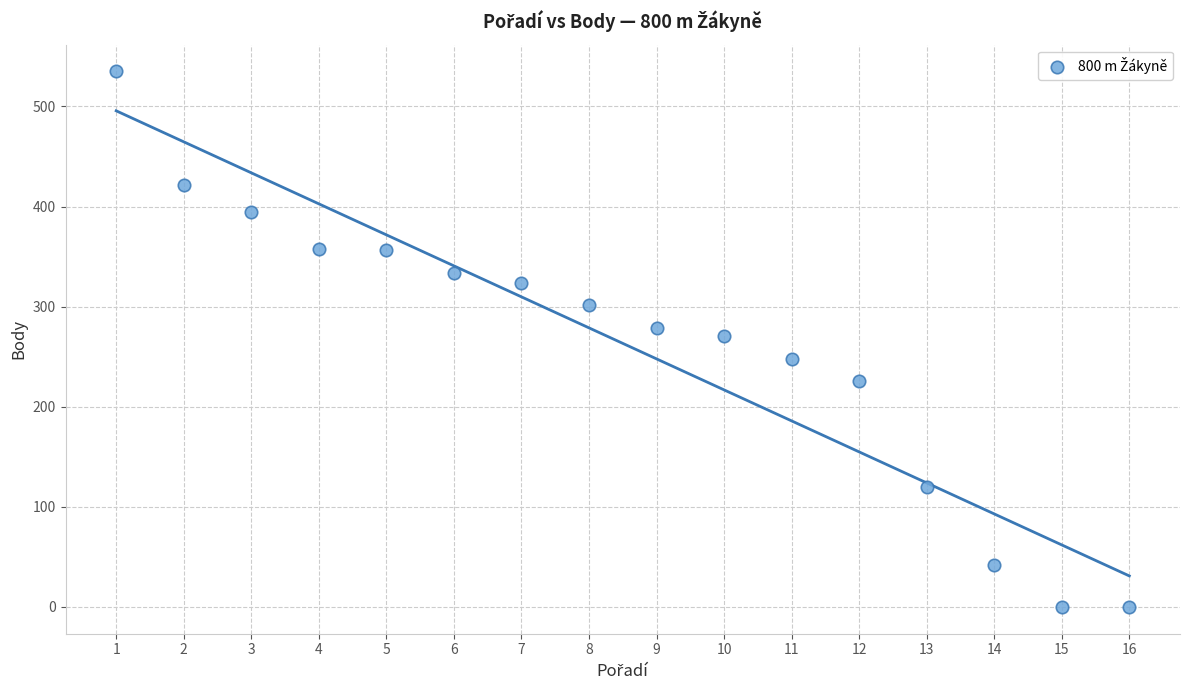

What is the range of X values (max minus min)?

15